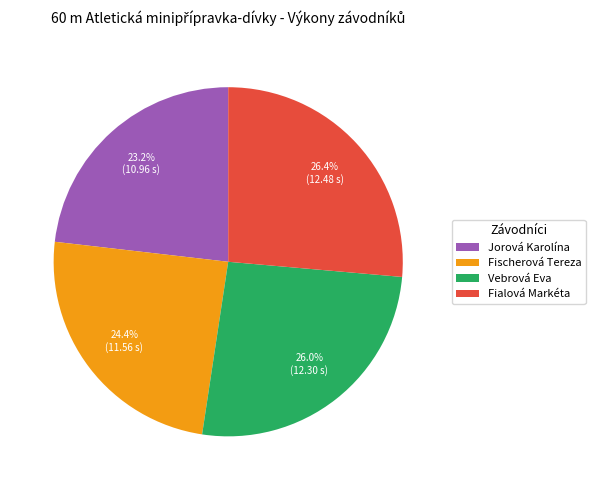

What is the ratio of the value at Fialová Markéta to the value at Jorová Karolína?

1.1